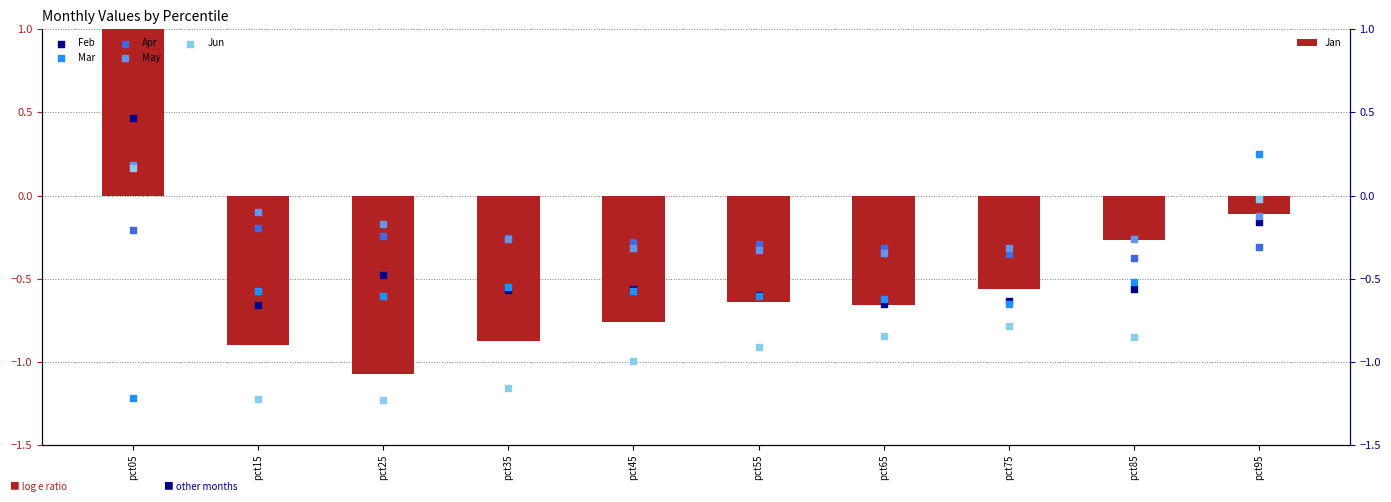

At which category is the sum across all series the highest?

pct05